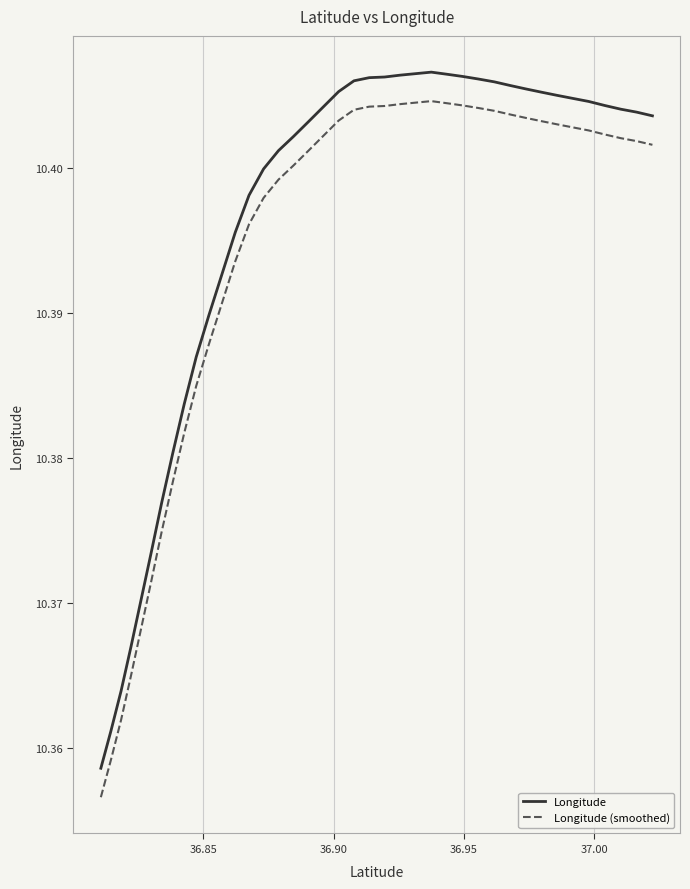

True or false: Longitude (smoothed) and Longitude cross at least once.

False